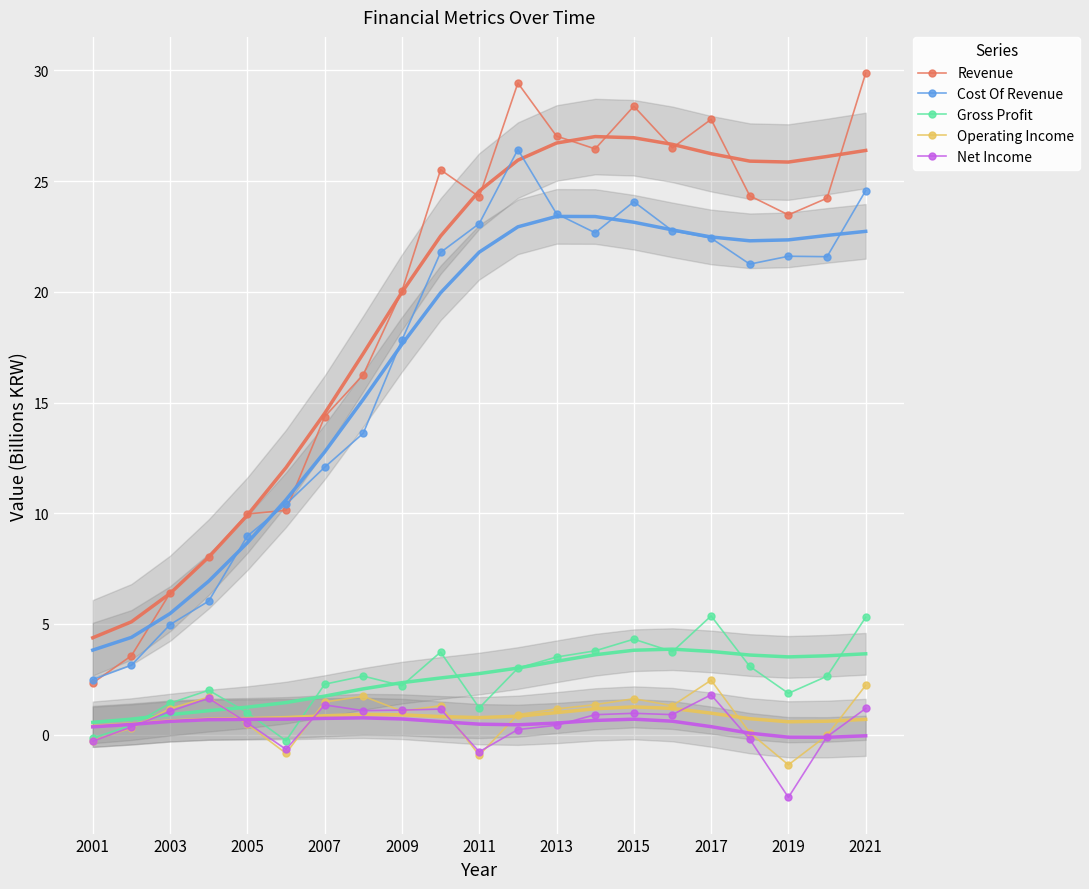

In Revenue, how many points are lower than both neighbors (excluding endpoints)?

4